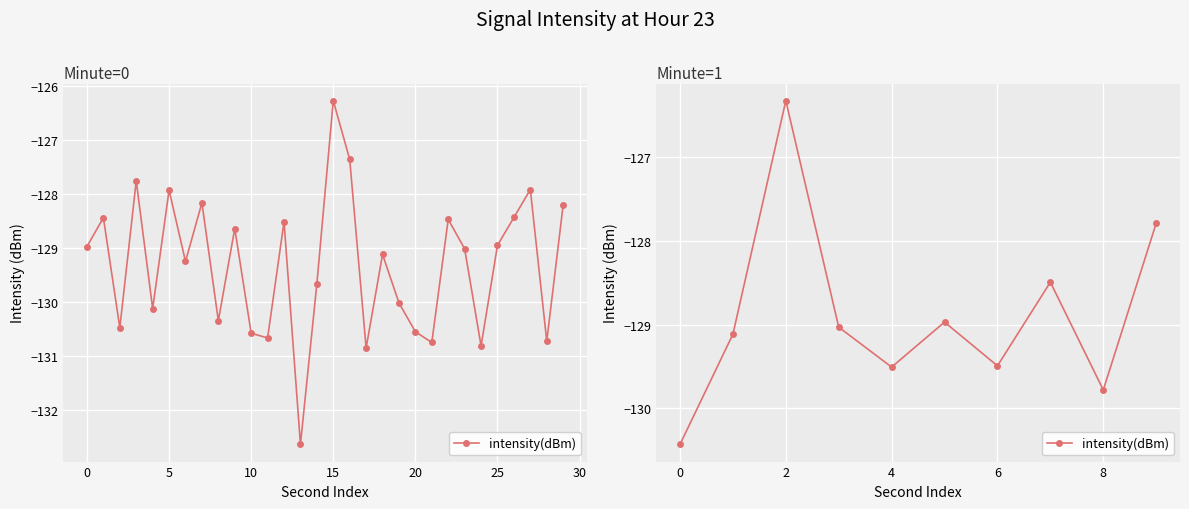

Is this an area chart (filled region under the line)?

No